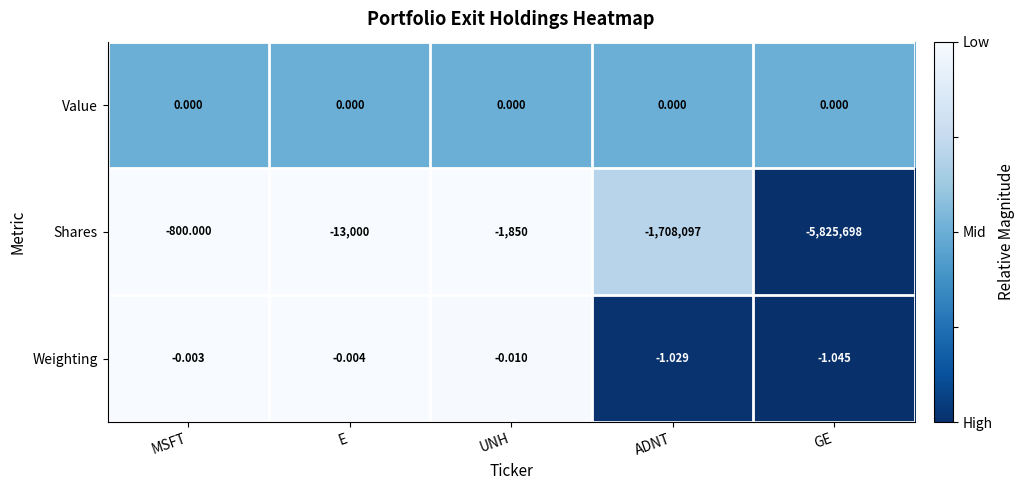

How many distinct data groups are displayed?

3